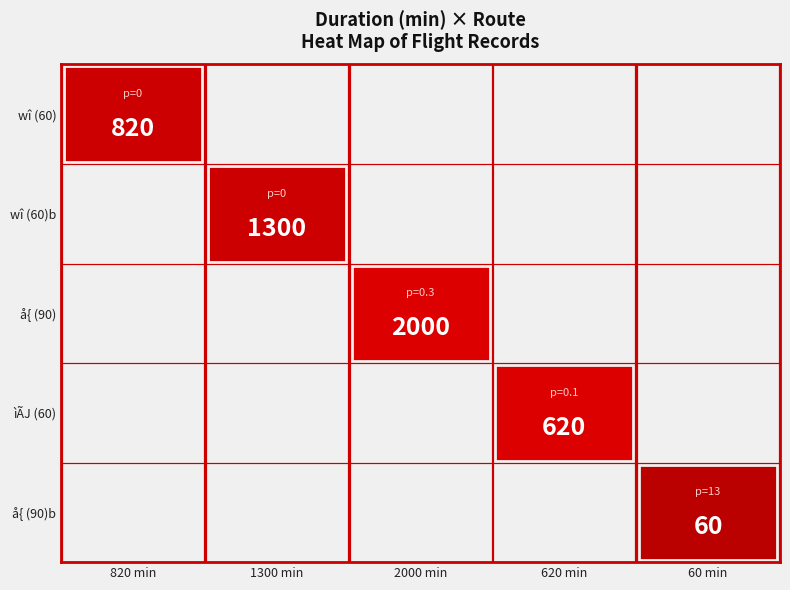

Is it true that the value at 3 is 0.1?

True